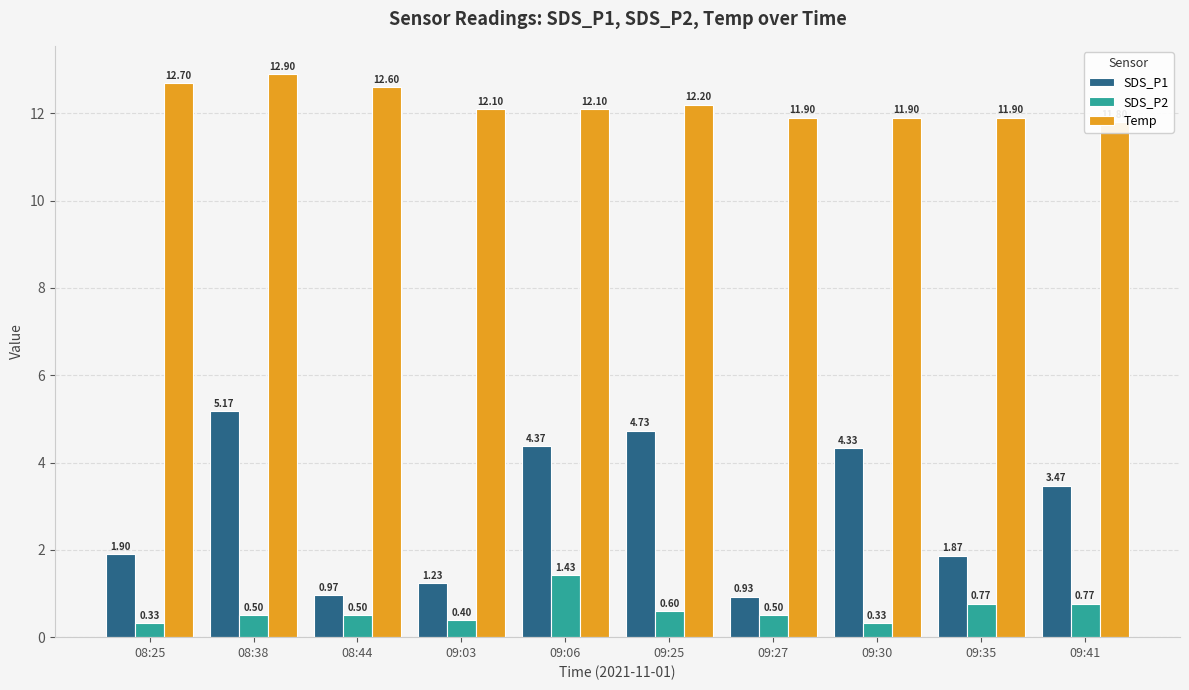

Rank the series by their average value, from highest to lowest.

Temp, SDS_P1, SDS_P2